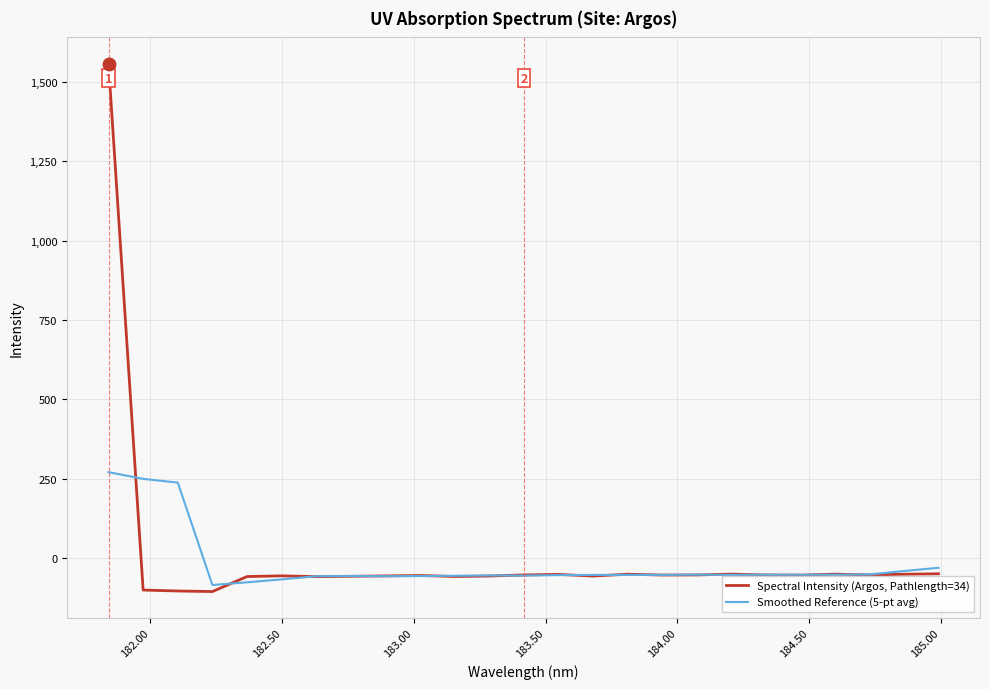

What is the difference between the maximum and minimum values in the Spectral Intensity (Argos, Pathlength=34) series?

1663.1